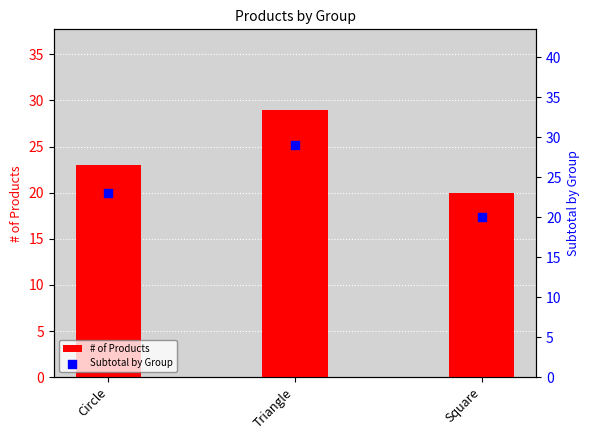

At which category is the sum across all series the highest?

Triangle